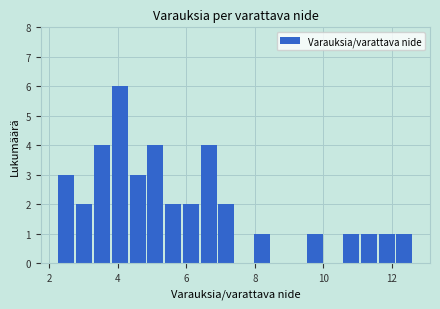

Read against the x-axis, roughly where is the centre of the tallest bar?

4.0